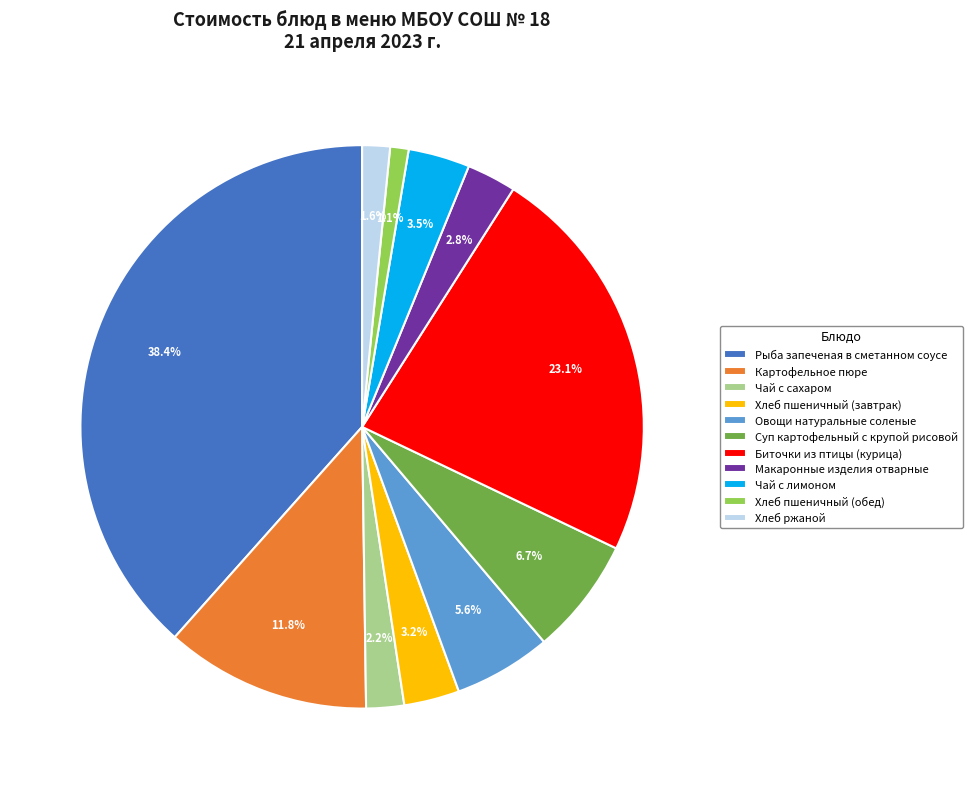

Which has a higher value, Биточки из птицы (курица) or Картофельное пюре?

Биточки из птицы (курица)